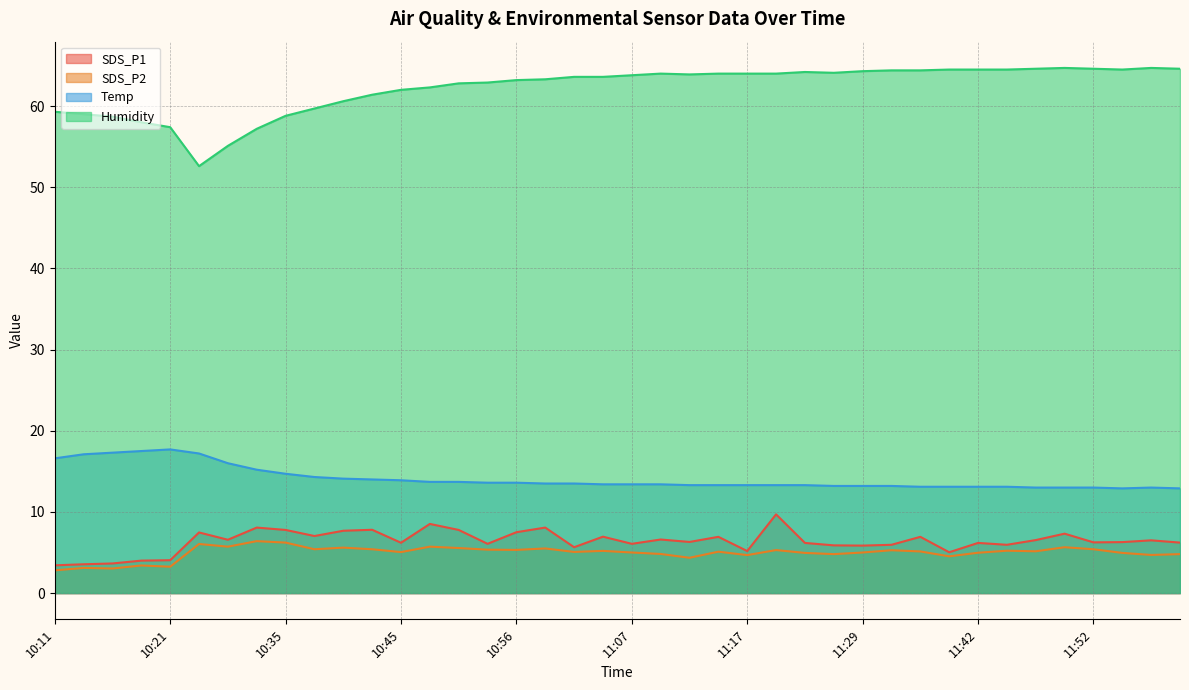

At which category is the sum across all series the highest?

11:20